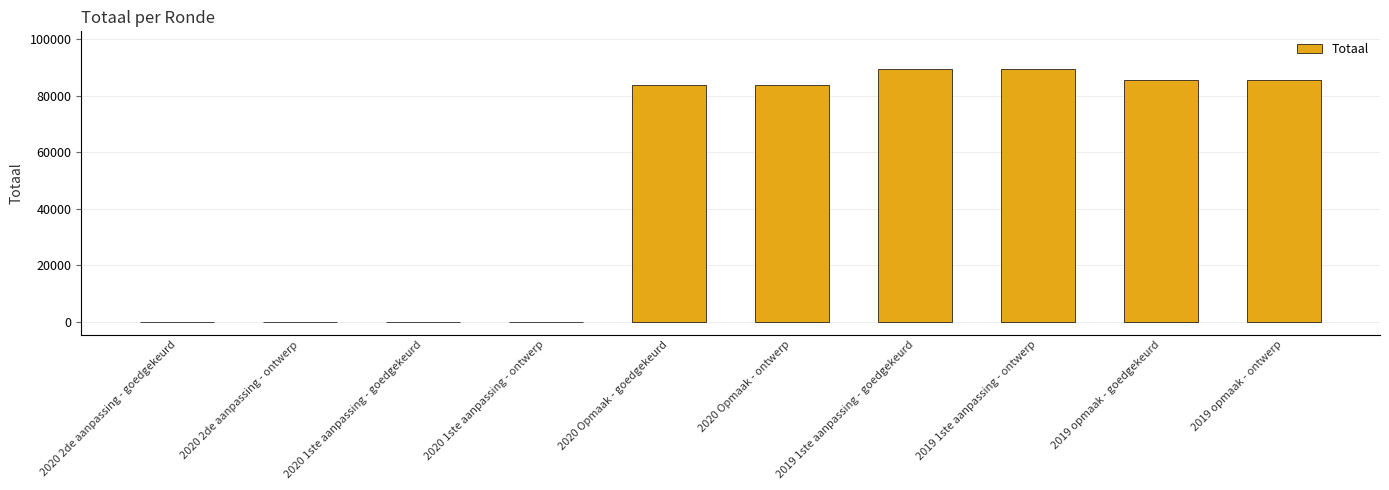

How many distinct data groups are displayed?

1